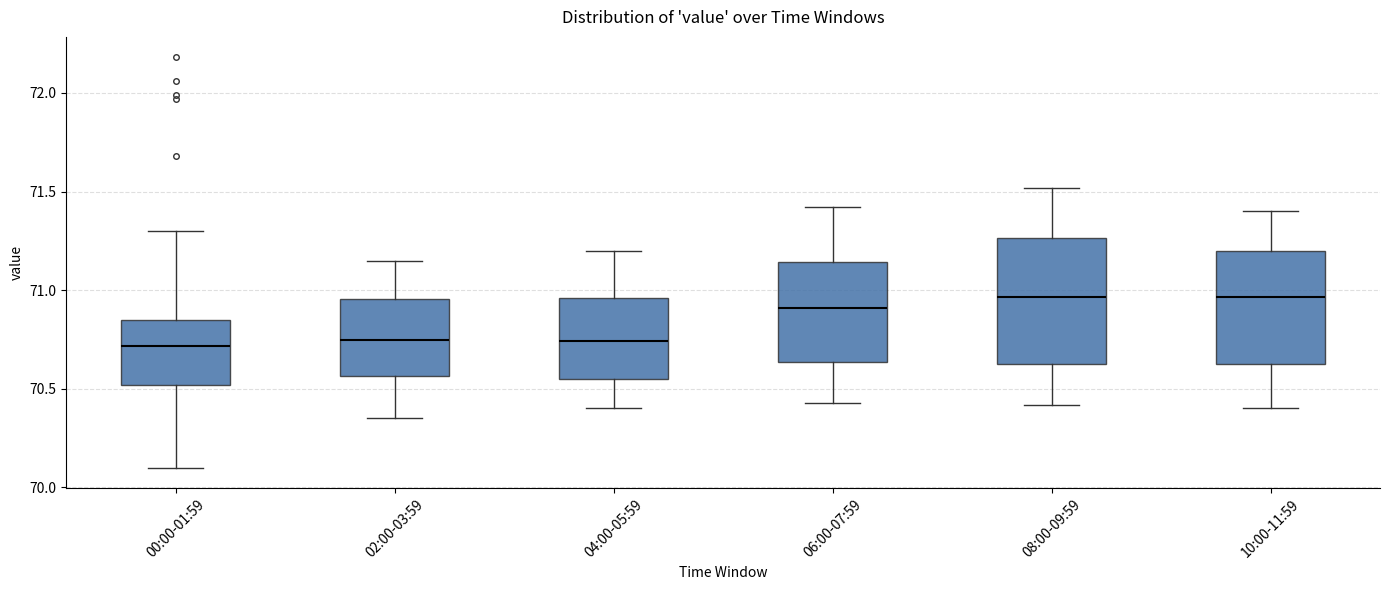

Reading left to right, transcribe this box plot: for each box, give where its median line is, the range the box spans, and where its two whiskers end, as read against the y-axis. The values are not printed on the chart, so give them approximately, as read against the axis.

00:00-01:59: median 70.70, box 70.50 to 70.85, whiskers 70.10 to 71.30
02:00-03:59: median 70.75, box 70.55 to 70.95, whiskers 70.35 to 71.15
04:00-05:59: median 70.75, box 70.55 to 70.95, whiskers 70.40 to 71.20
06:00-07:59: median 70.90, box 70.65 to 71.15, whiskers 70.45 to 71.40
08:00-09:59: median 70.95, box 70.65 to 71.25, whiskers 70.40 to 71.50
10:00-11:59: median 70.95, box 70.65 to 71.20, whiskers 70.40 to 71.40